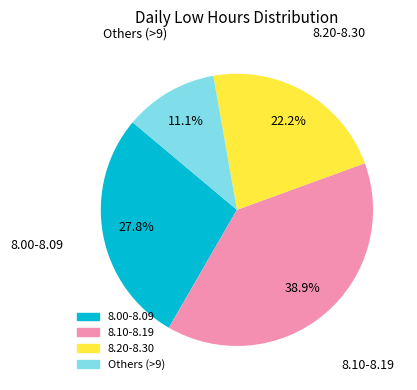

Is there any slice that represents more than half of the pie?

No